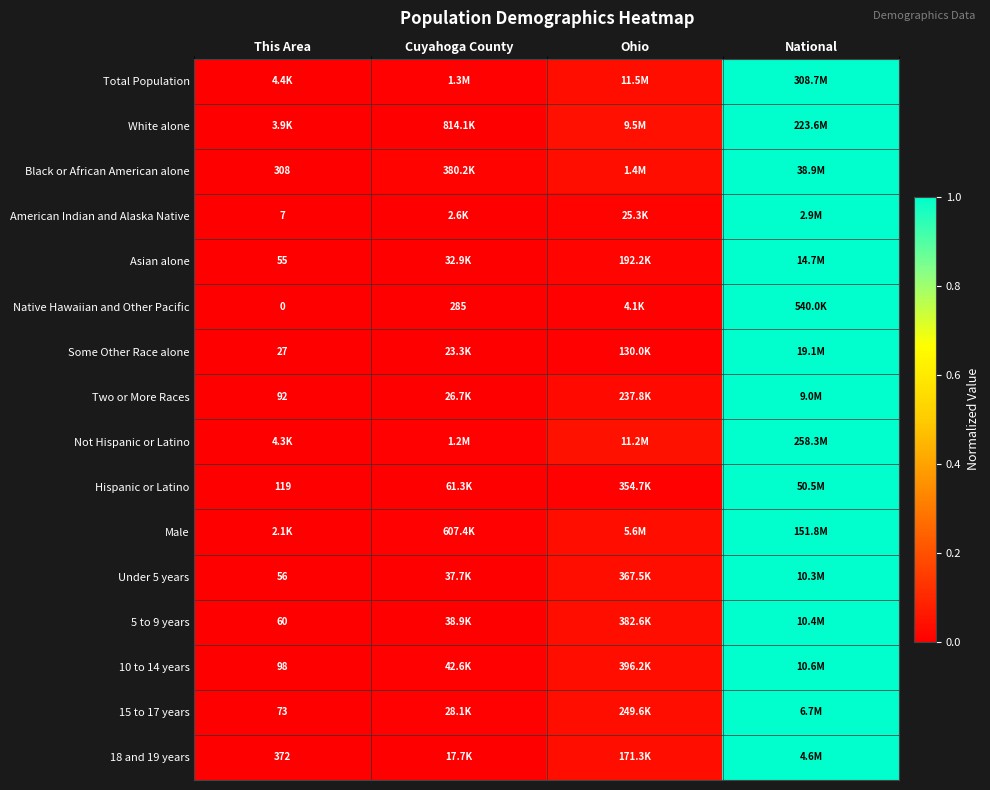

Between Ohio and Cuyahoga County, which is larger?

Ohio